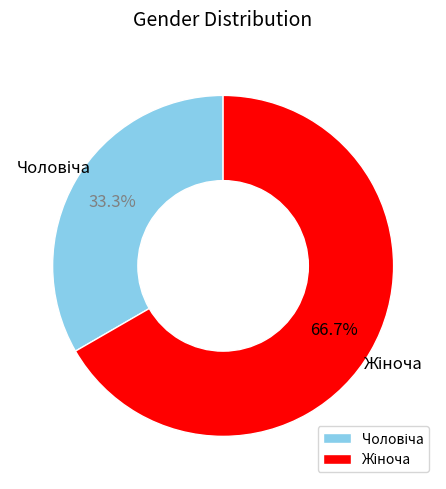

Does any single category account for the majority?

Yes